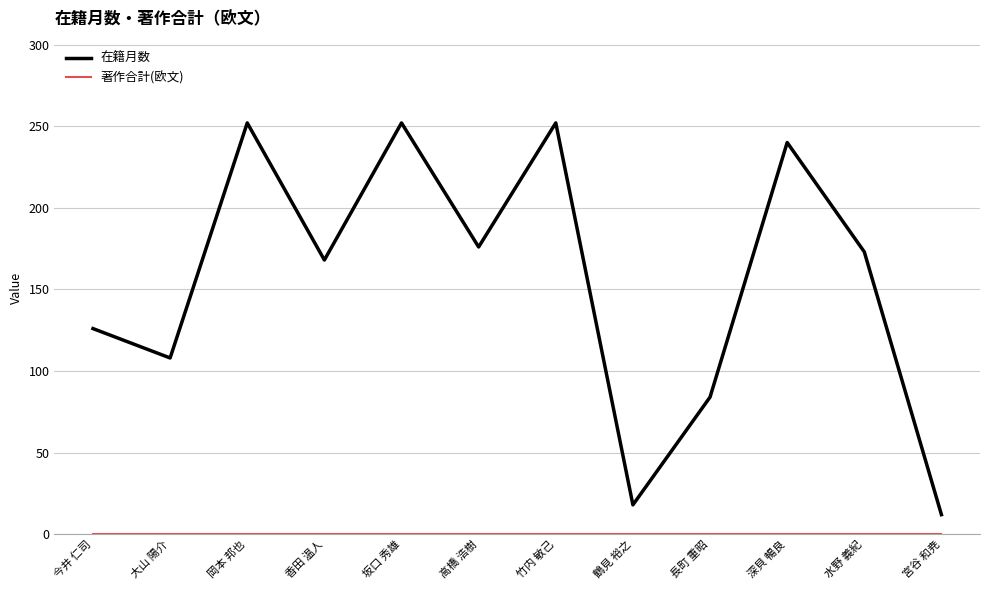

True or false: 在籍月数 has more than 2 points higher than both neighbors.

True